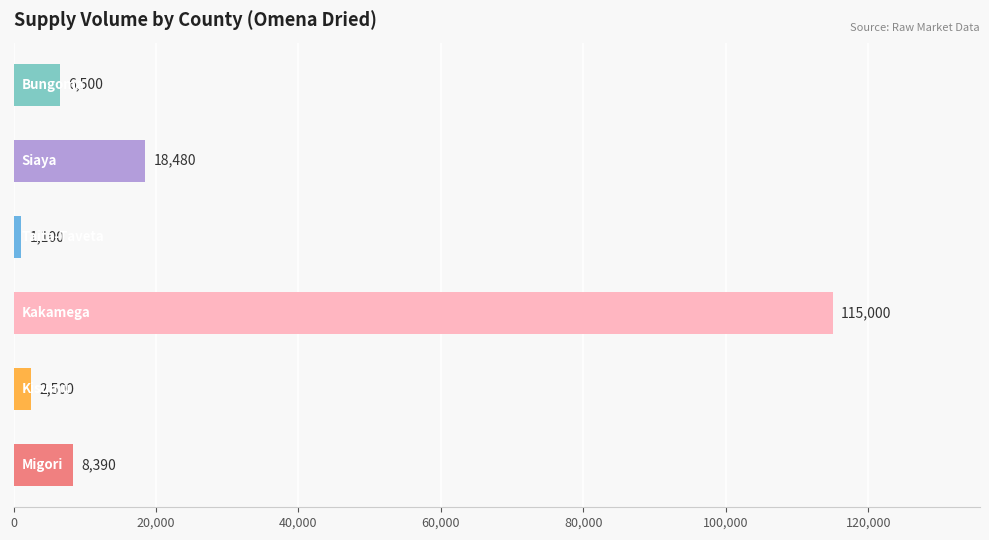

What is the smallest value displayed?

1100